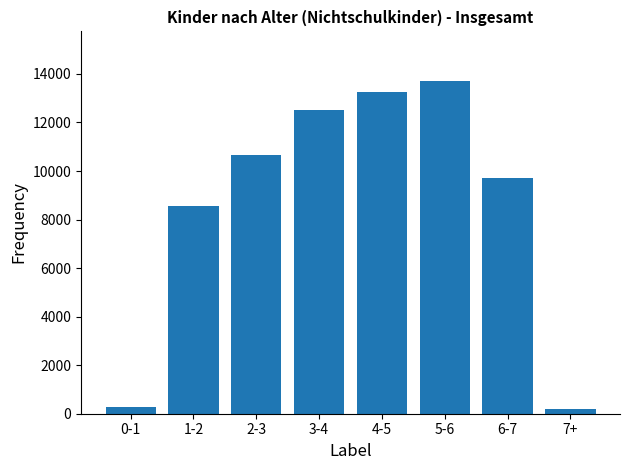

What is the minimum value shown in the chart?

208